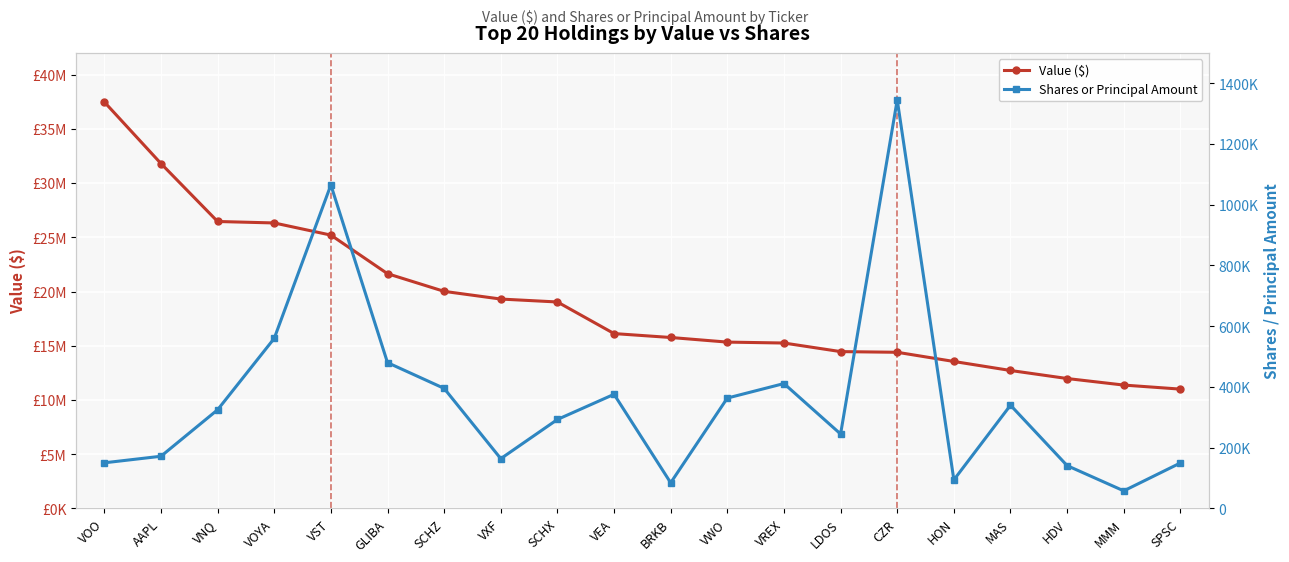

At which category is the sum across all series the highest?

VOO